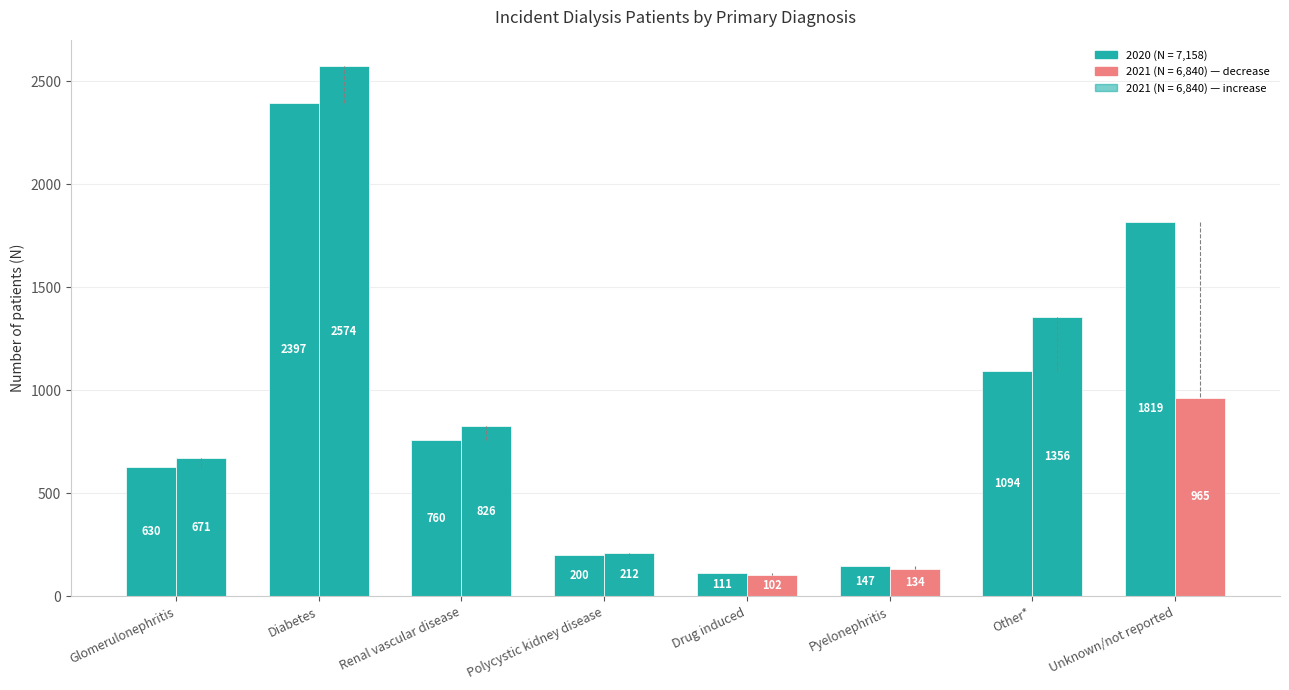

How many groups of bars are there?

8